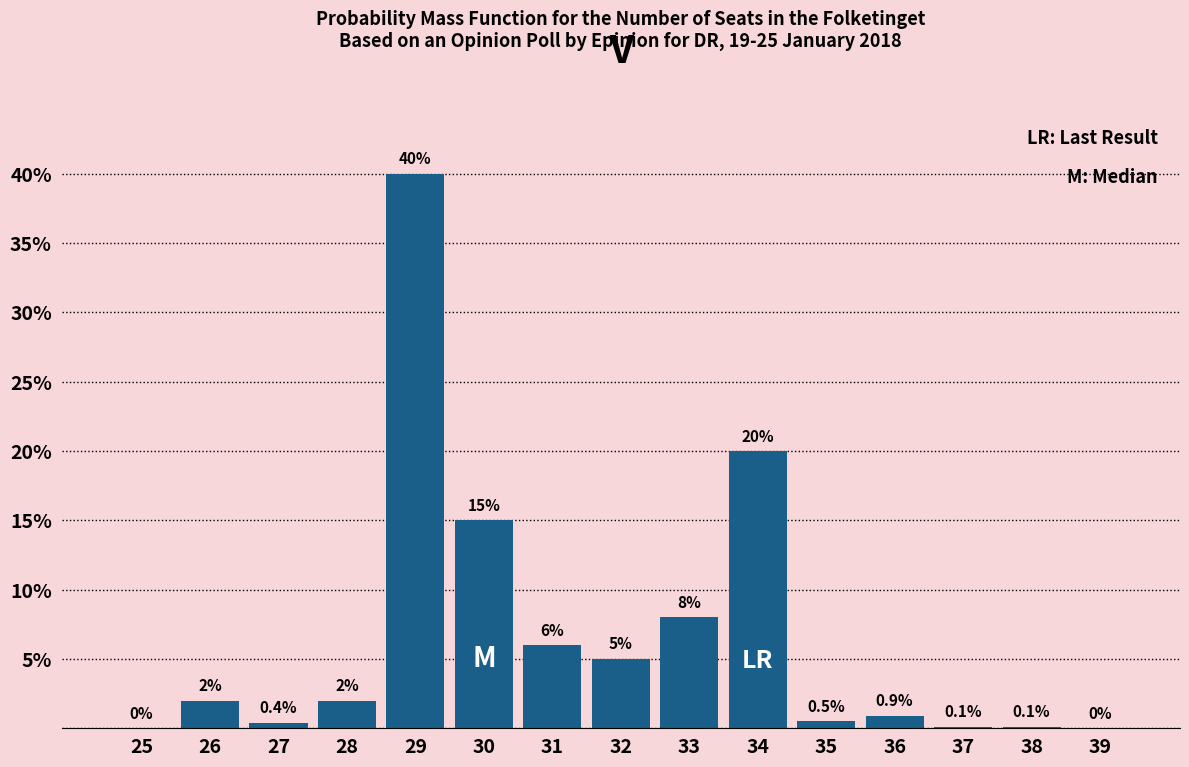

Reading right to left, extract all data points from this chart.

39=0.0	38=0.1	37=0.1	36=0.9	35=0.5	34=20.0	33=8.0	32=5.0	31=6.0	30=15.0	29=40.0	28=2.0	27=0.4	26=2.0	25=0.0